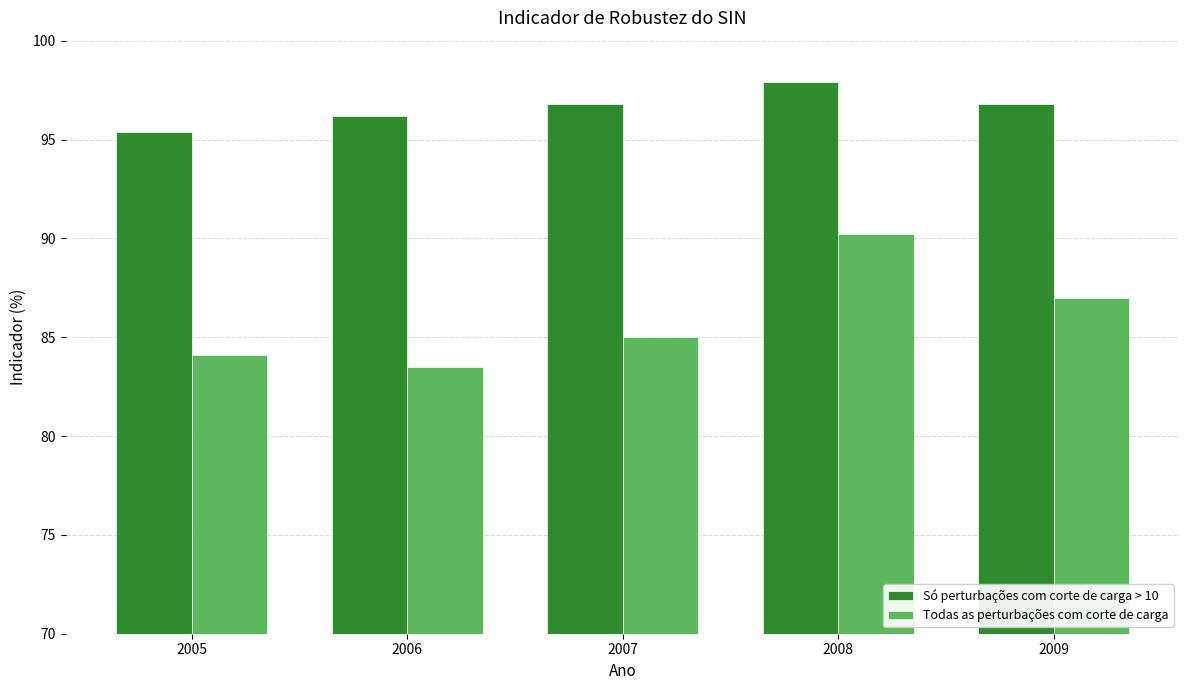

Which category has the lowest value in the Só perturbações com corte de carga > 10 series?

2005